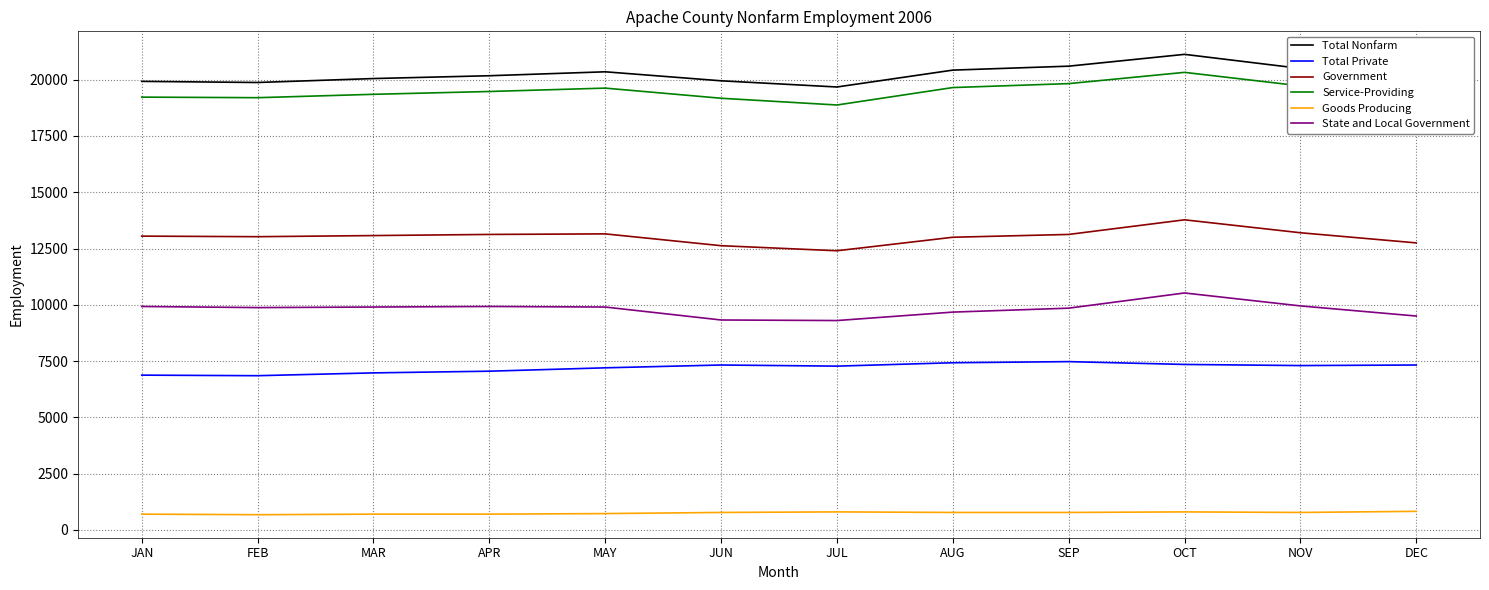

Rank the series at MAR from highest to lowest value.

Total Nonfarm, Service-Providing, Government, State and Local Government, Total Private, Goods Producing